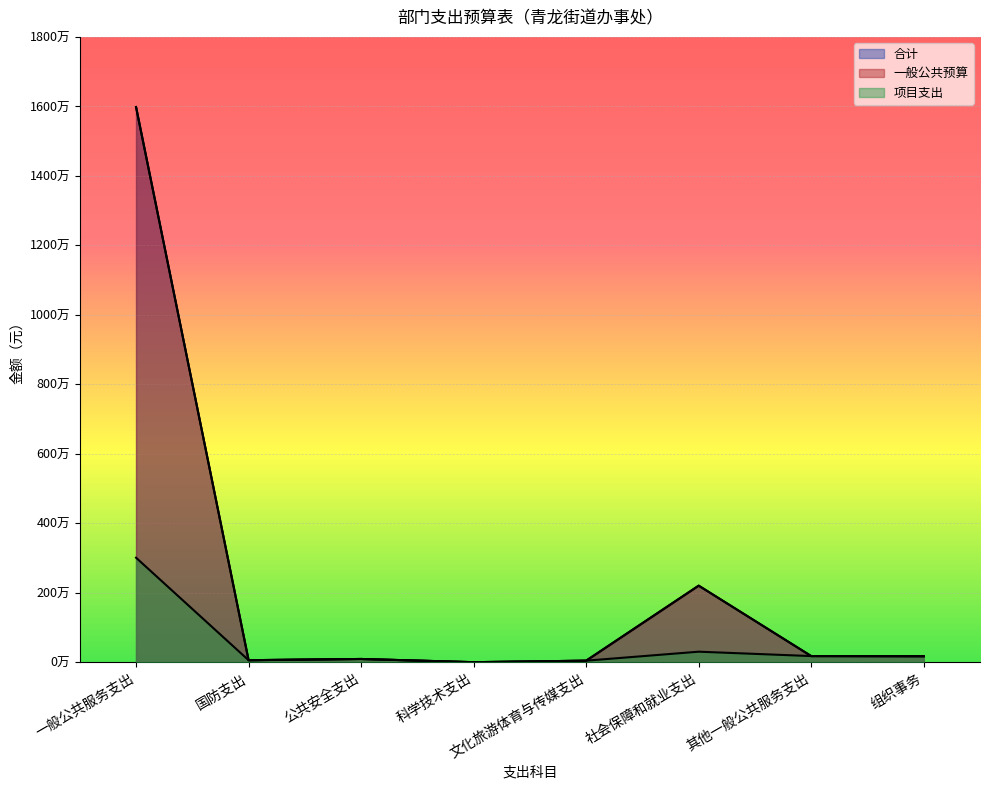

Which category has the highest value across all series?

一般公共服务支出